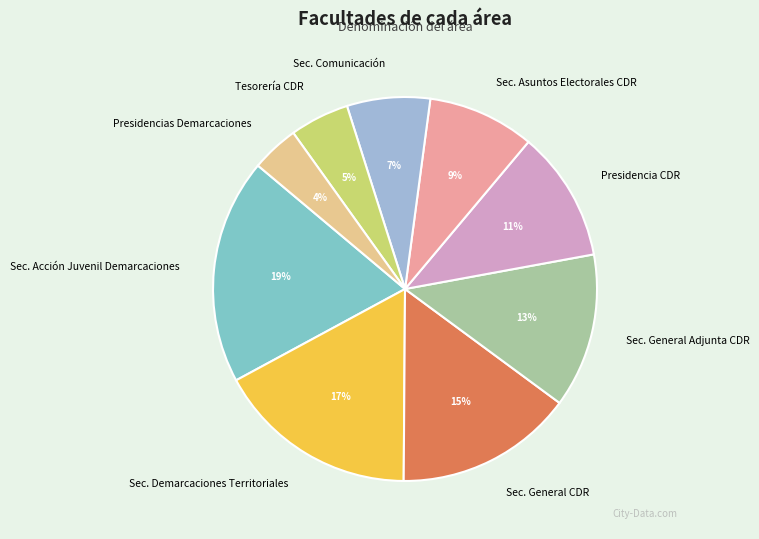

To the nearest percent, what portion does Sec. Comunicación represent?

7%